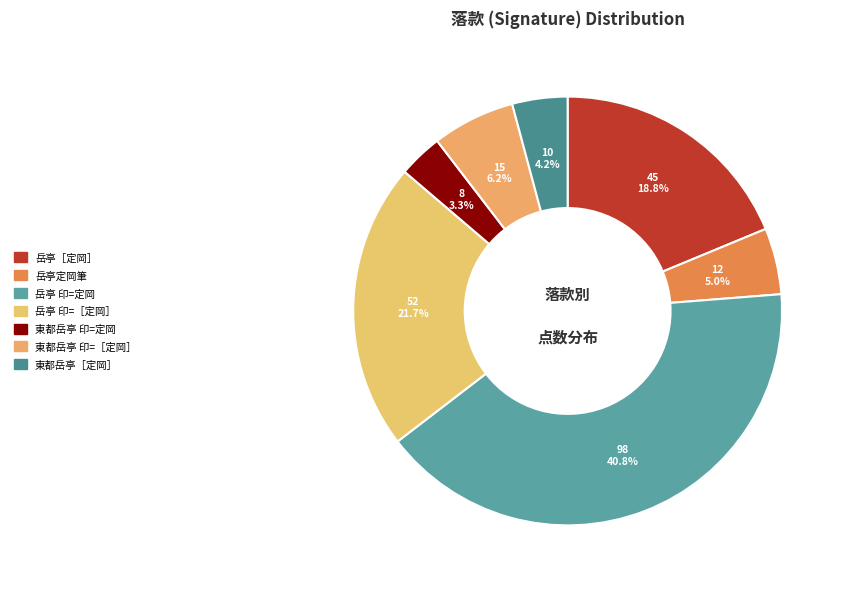

Is 岳亭定岡筆 the majority of the pie?

No